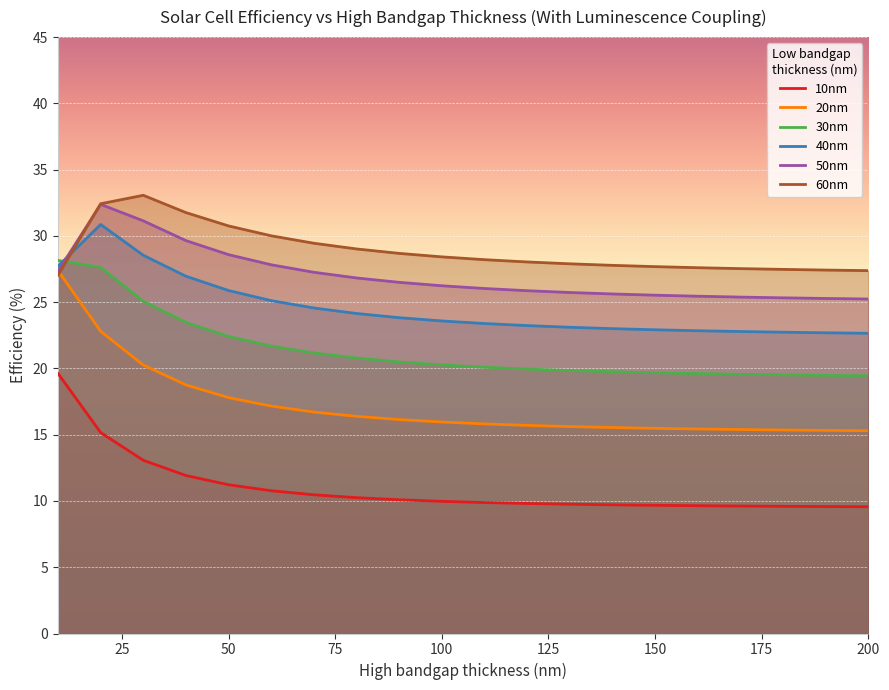

Rank the categories by 50nm value from lowest to highest.

200, 190, 180, 170, 160, 150, 140, 130, 120, 110, 100, 90, 80, 70, 10, 60, 50, 40, 30, 20